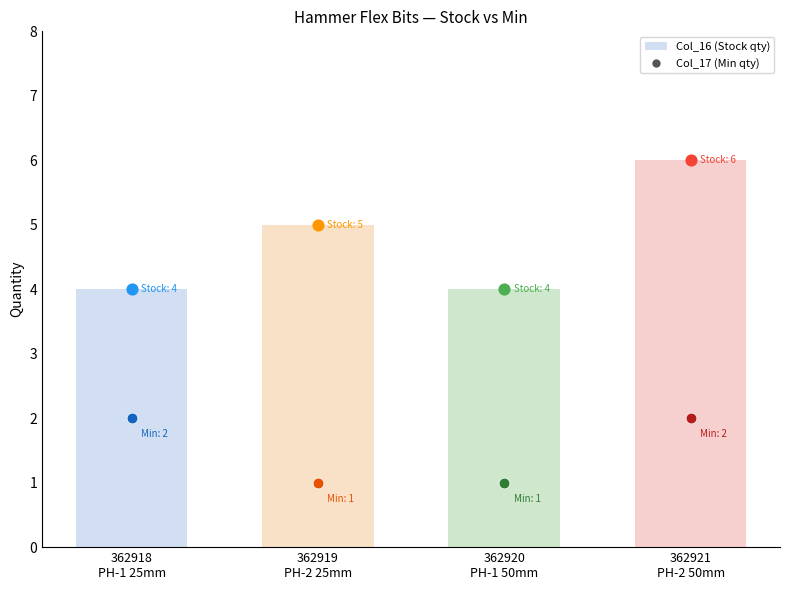

Which has a higher value, 362919
PH-2 25mm or 362920
PH-1 50mm?

362919
PH-2 25mm